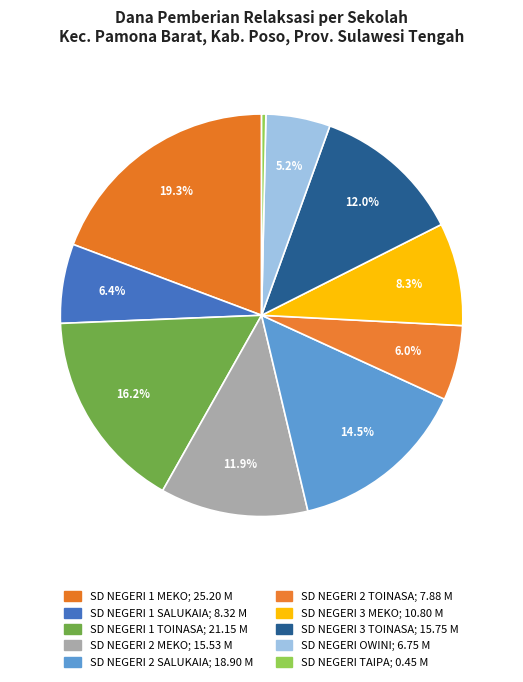

Which slice is the smallest?

SD NEGERI TAIPA